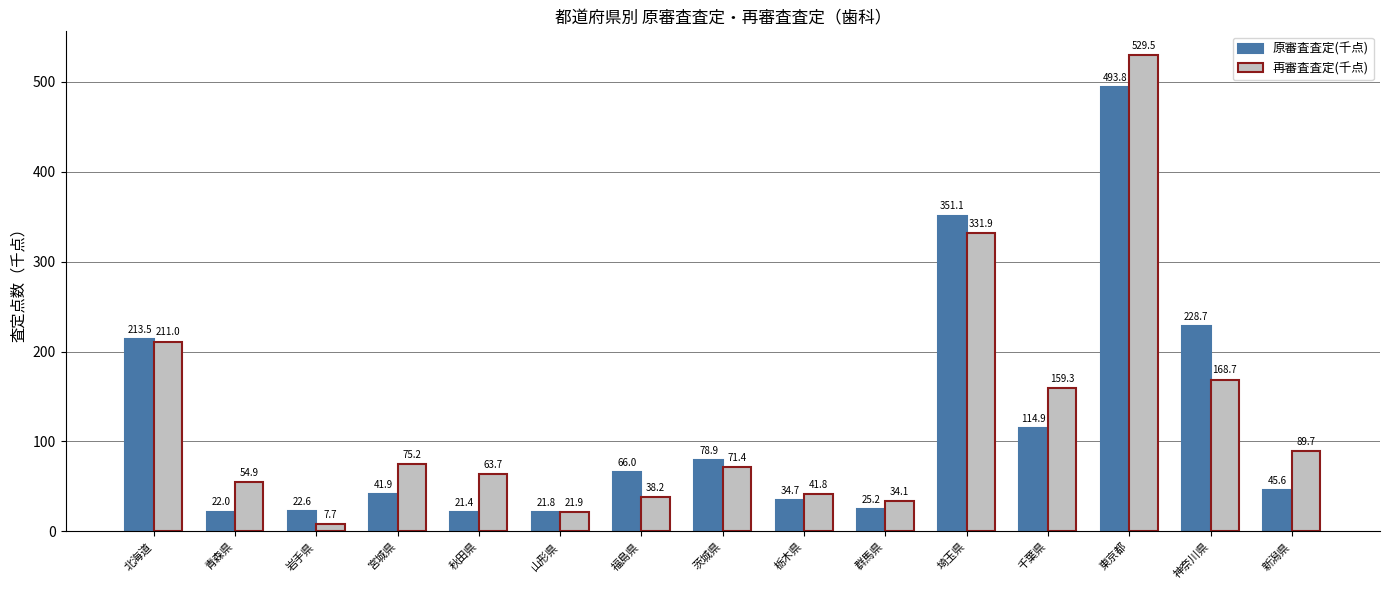

Between 栃木県 and 神奈川県, which series saw the biggest shift?

原審査査定(千点)